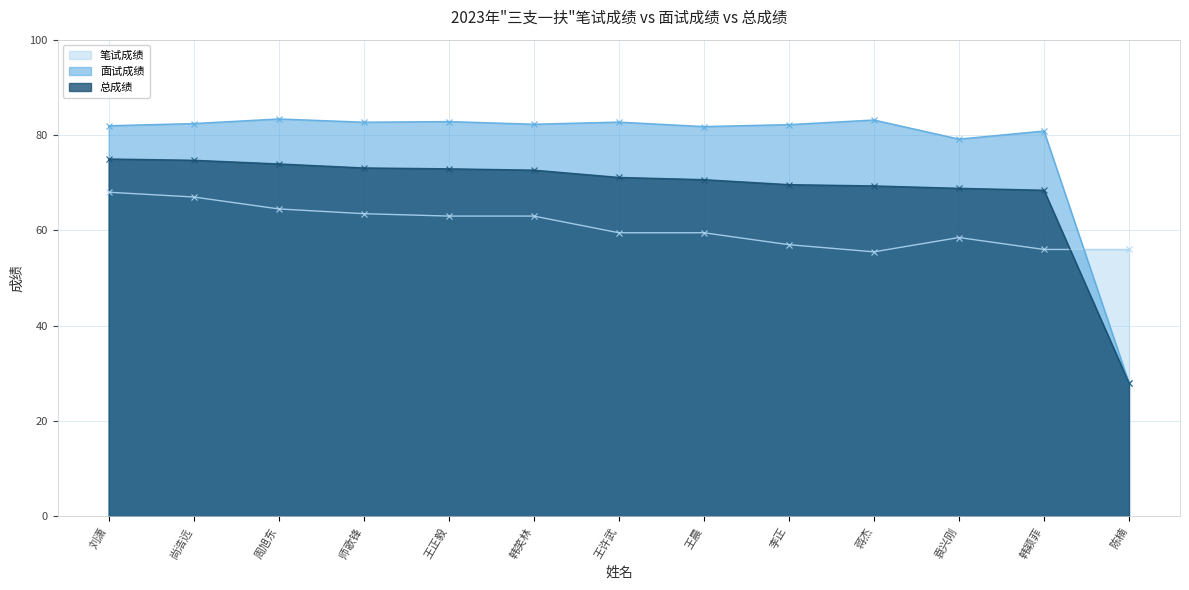

How many lines are shown in the chart?

3